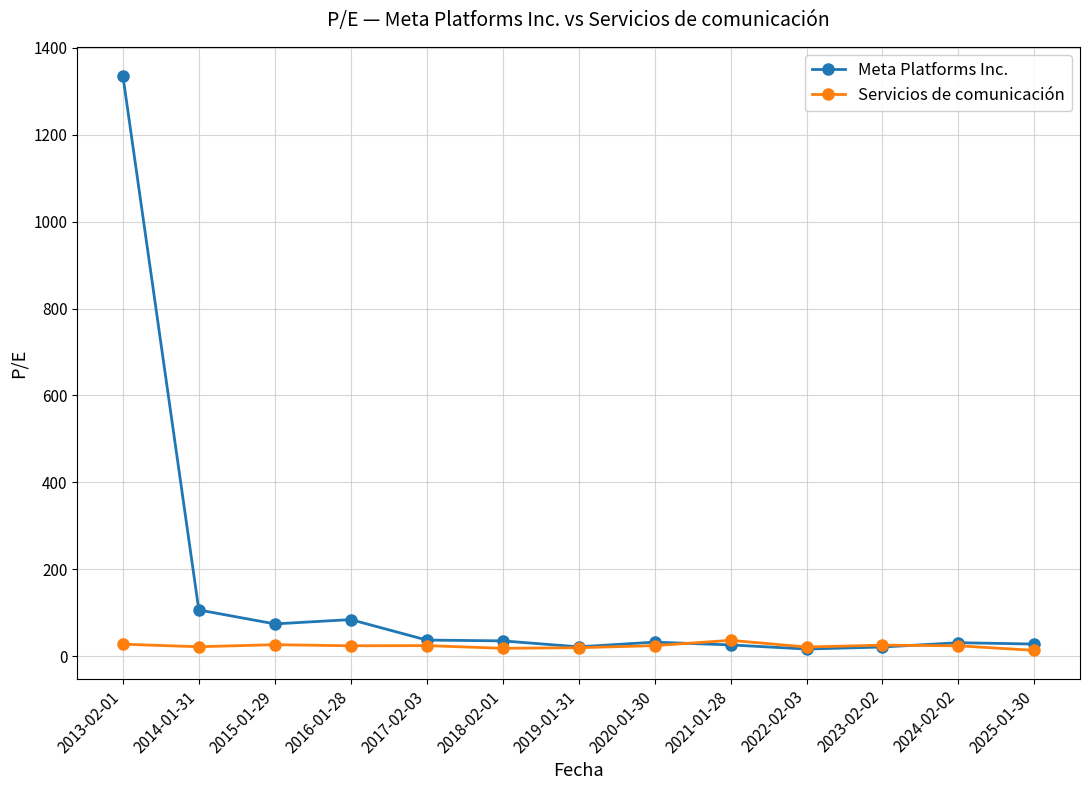

True or false: Meta Platforms Inc. has more than 1 points higher than both neighbors.

True